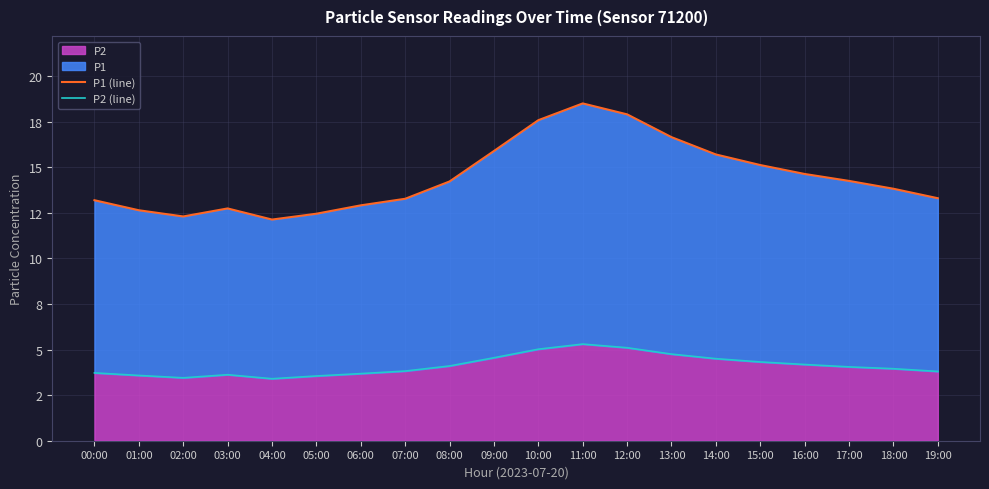

What is the difference between the highest and lowest values at 02:00?

8.9